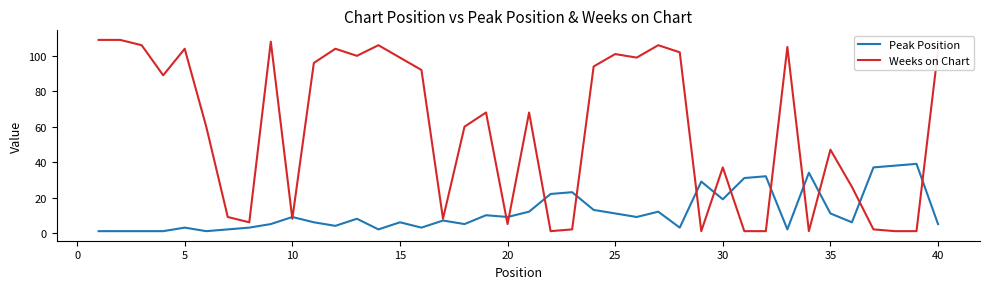

Reading left to right, transcribe all the data shown in this chart.

Peak Position: 1	1	1	1	3	1	2	3	5	9	6	4	8	2	6	3	7	5	10	9	12	22	23	13	11	9	12	3	29	19	31	32	2	34	11	6	37	38	39	5
Weeks on Chart: 109	109	106	89	104	60	9	6	108	8	96	104	100	106	99	92	8	60	68	5	68	1	2	94	101	99	106	102	1	37	1	1	105	1	47	26	2	1	1	103